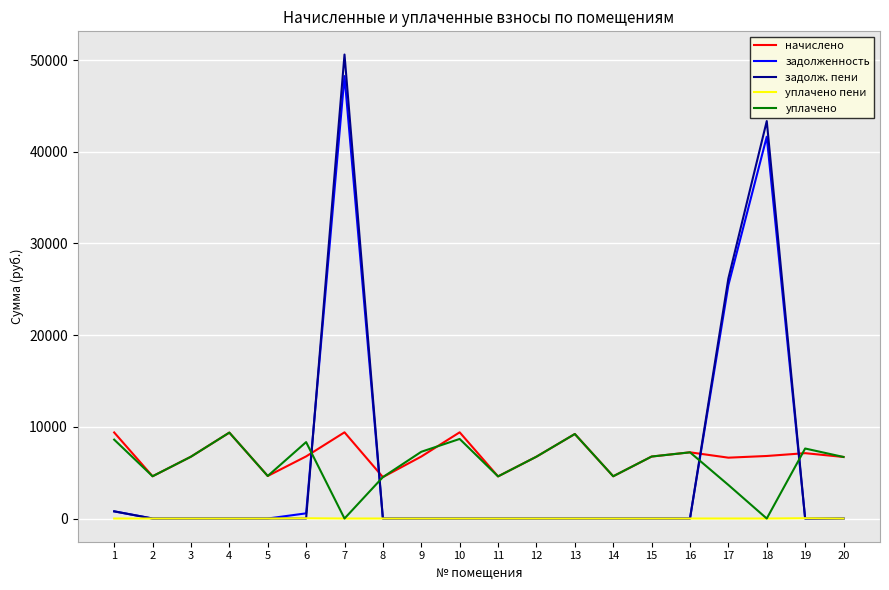

Which series ends up on top after the final intersection of начислено and задолженность?

начислено